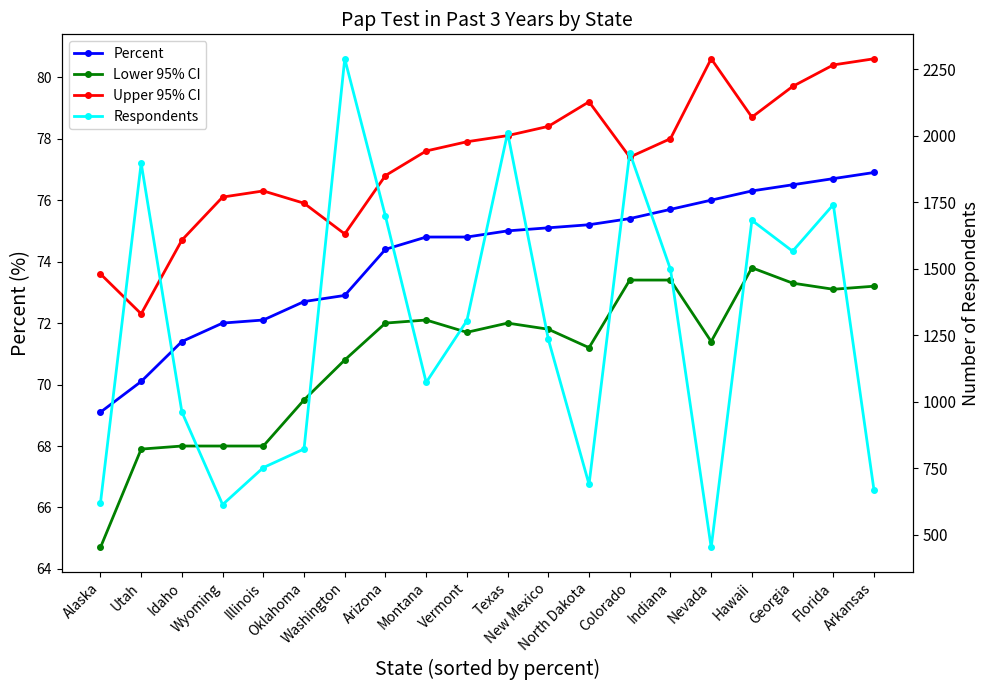

Between Washington and Montana, which is larger?

Montana